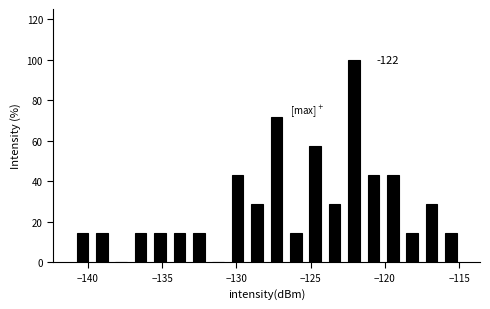

Around what value on the x-axis is the tallest bar? Give the approximate position of its centre, as read against the axis.

-122.0